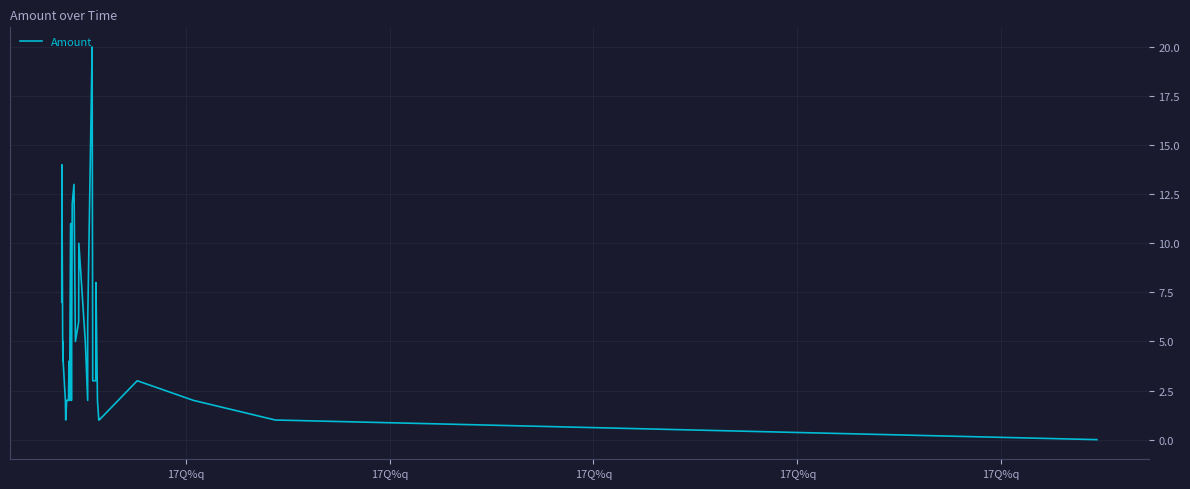

What is the maximum value shown in the chart?

20.0